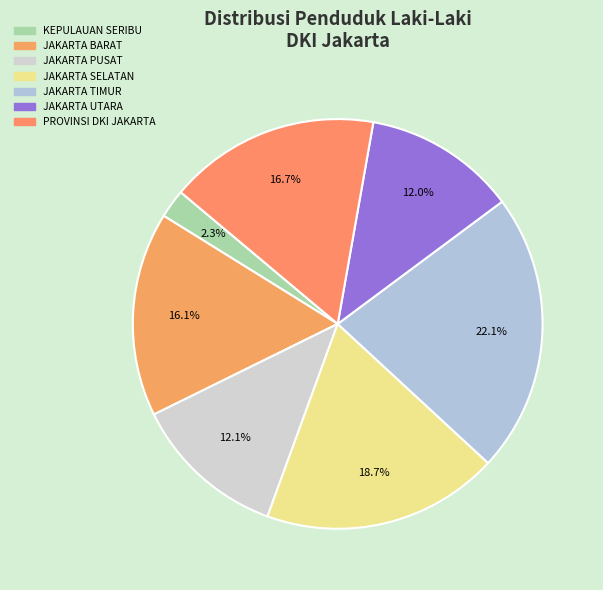

To the nearest percent, what is the difference between the largest and smallest slice percentages?

20%